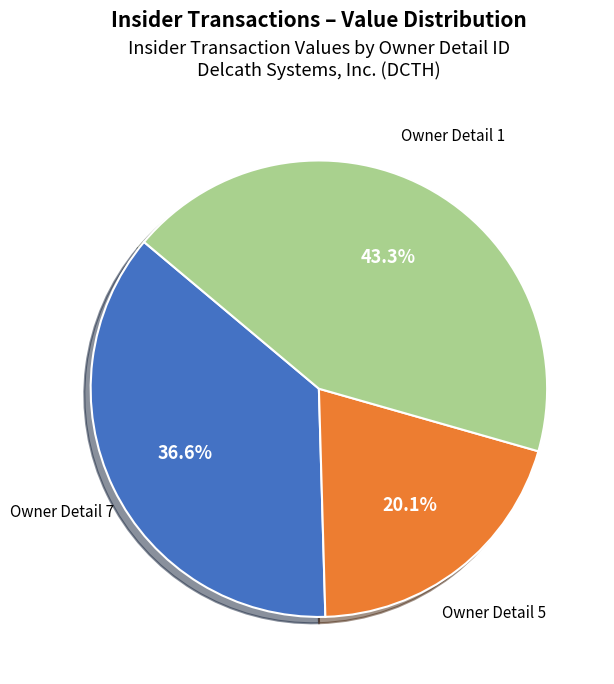

Which has a higher value, Owner Detail 7 or Owner Detail 1?

Owner Detail 1